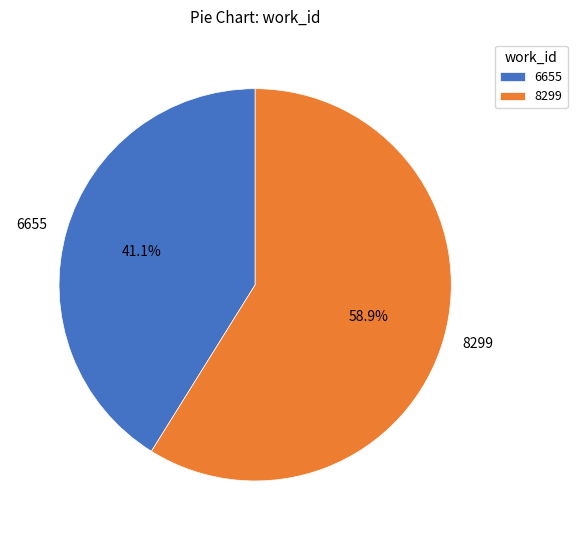

Which slice is the largest?

8299